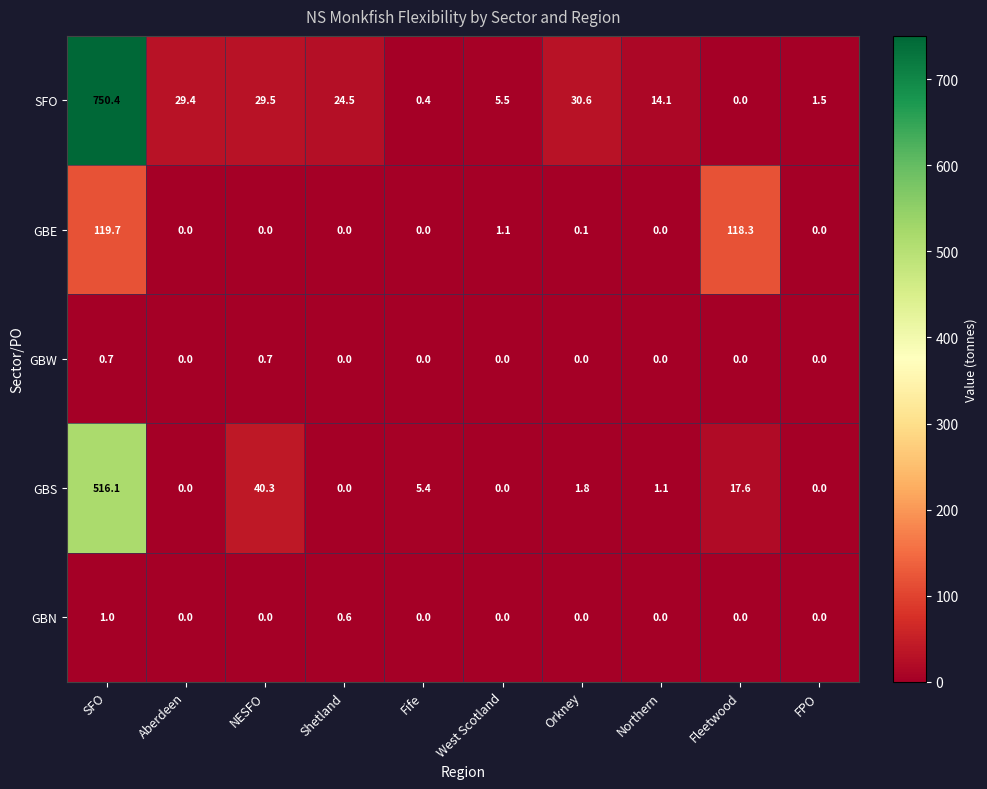

At which label does SFO first exceed 24?

SFO